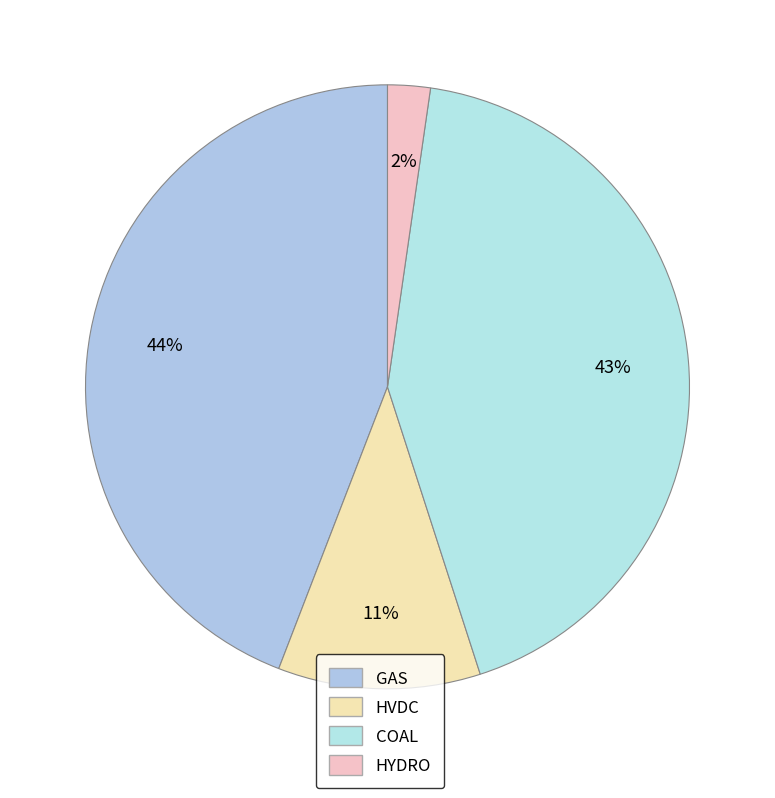

The GAS slice represents 38% of the pie. True or false?

False